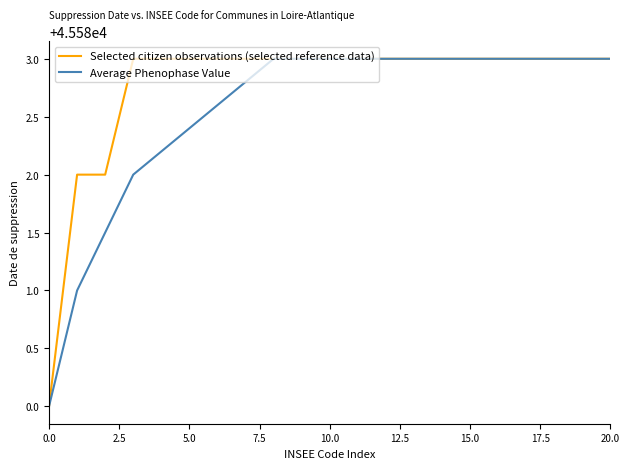

What is the minimum value for Average Phenophase Value?

45580.0